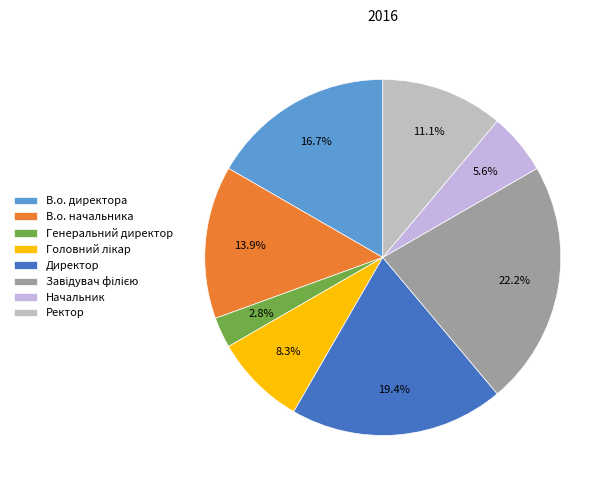

Rank the categories by value from highest to lowest.

Завідувач філією, Директор, В.о. директора, В.о. начальника, Ректор, Головний лікар, Начальник, Генеральний директор